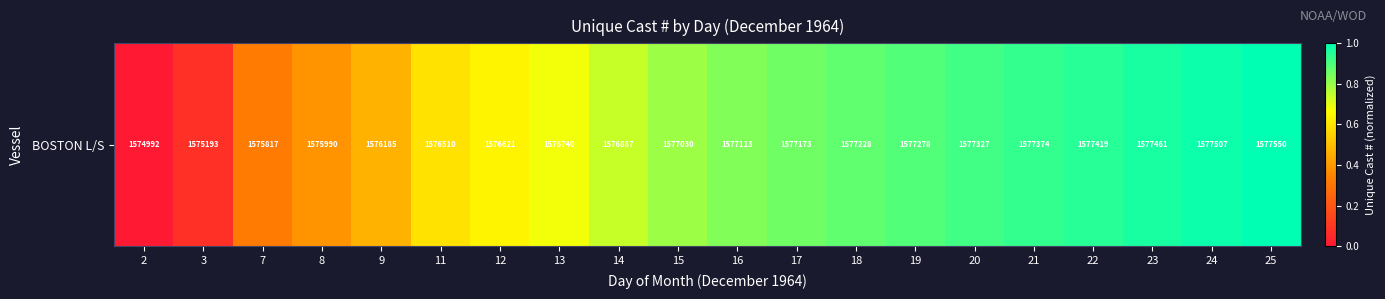

Reading right to left, transcribe all the data shown in this chart.

25=1.0	24=1.0	23=1.0	22=0.9	21=0.9	20=0.9	19=0.9	18=0.9	17=0.9	16=0.8	15=0.8	14=0.7	13=0.7	12=0.6	11=0.6	9=0.5	8=0.4	7=0.3	3=0.1	2=0.0